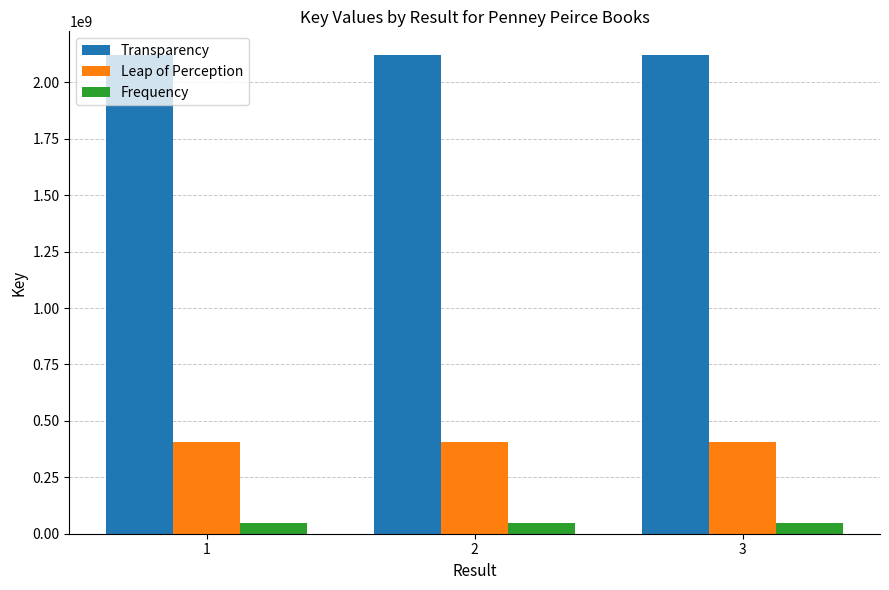

What is the value of the Transparency bar at the 2nd from the left?

2120241751